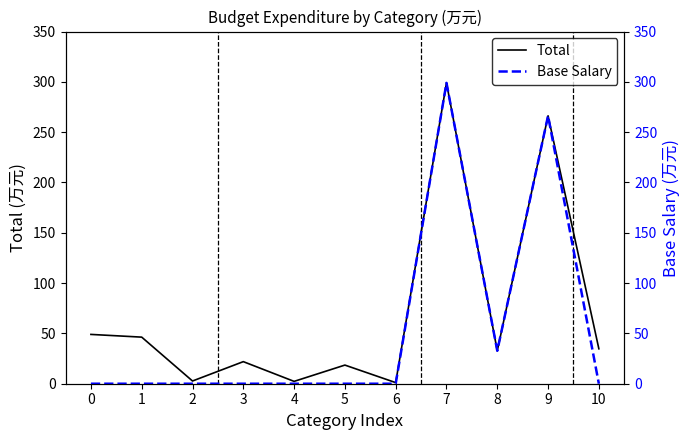

The Total series shows 4.1 at 2. True or false?

False